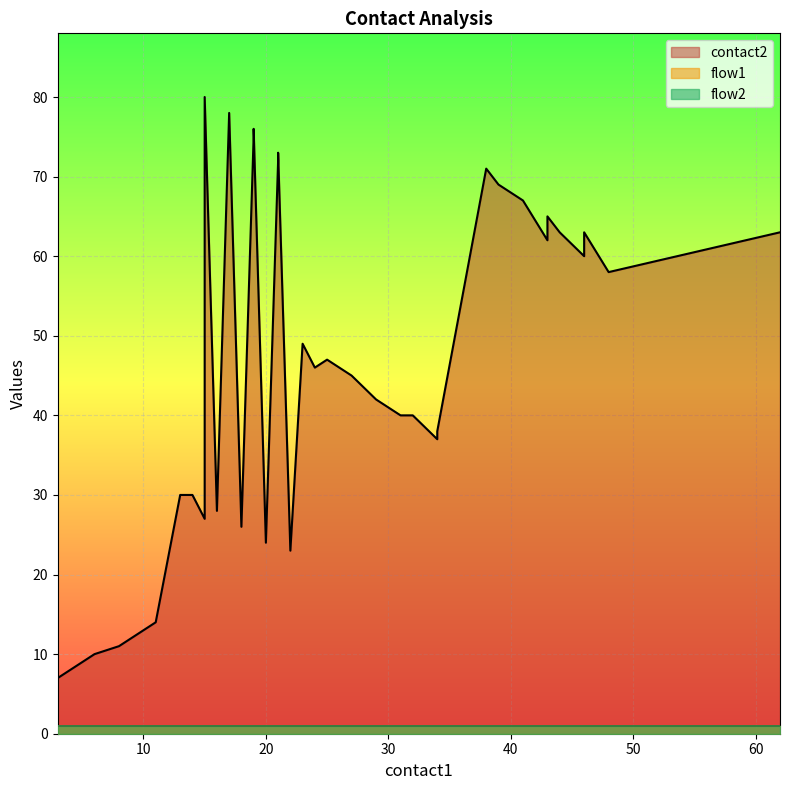

How many categories are shown in the chart?

40